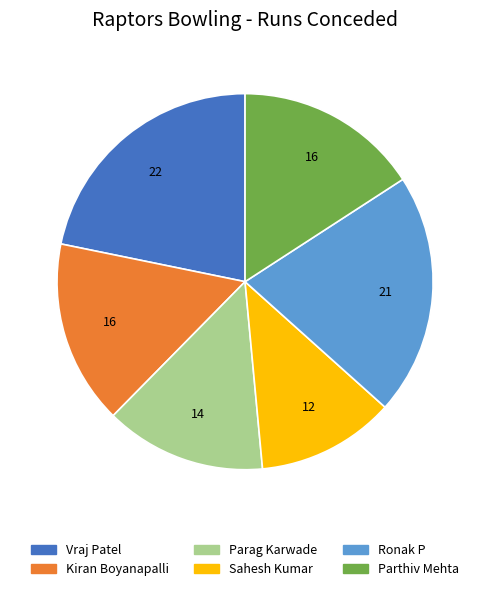

Do Ronak P and Kiran Boyanapalli together represent more than half of the pie?

No